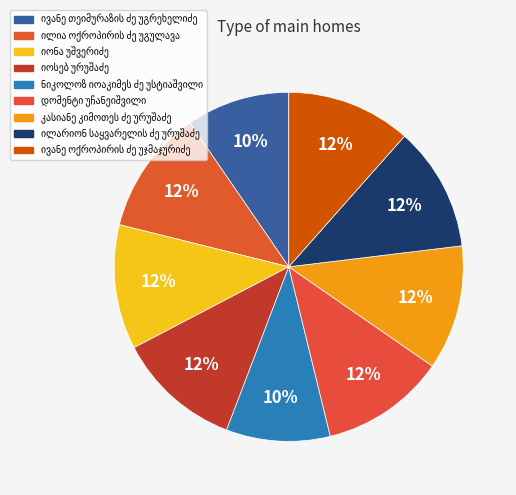

How many segments does this pie chart have?

9